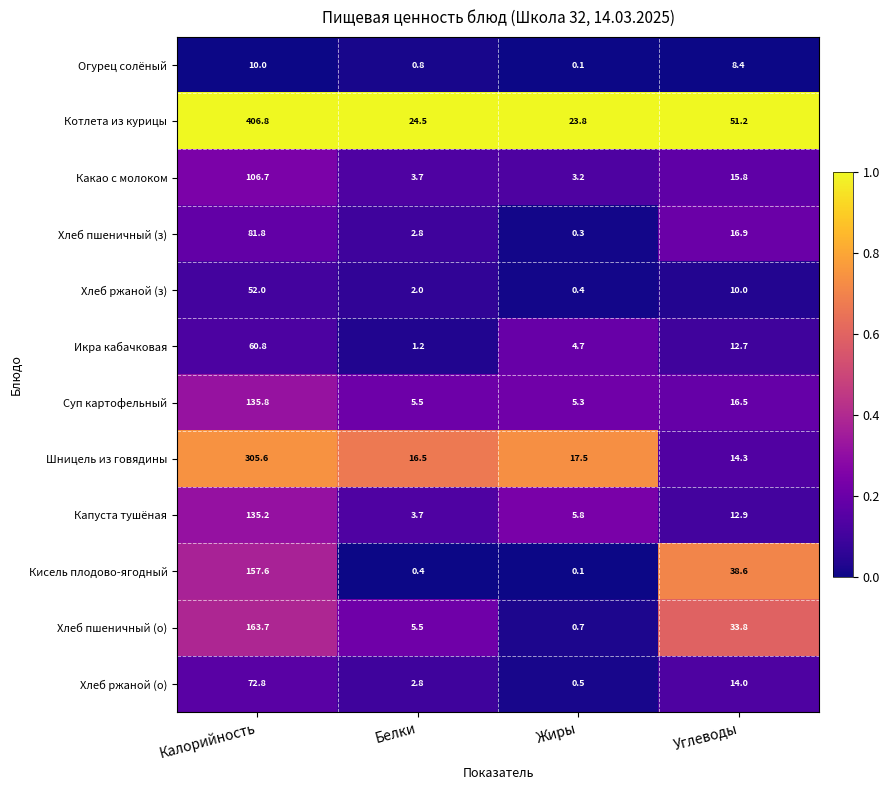

How many categories are shown in the chart?

4